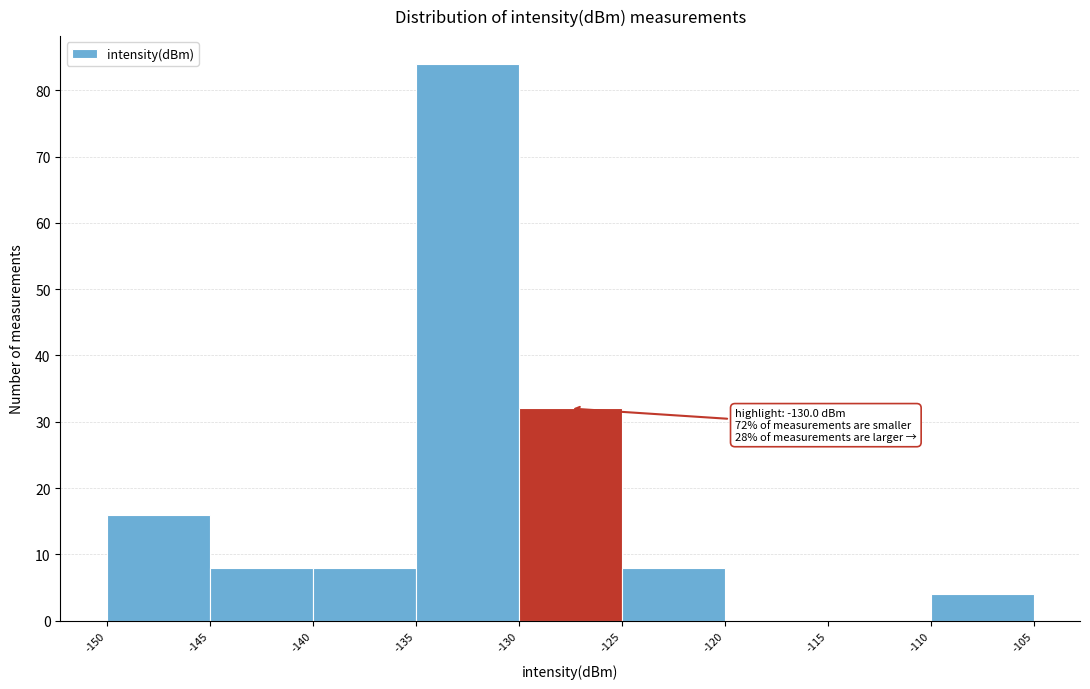

Which range on the x-axis has the tallest bar?

-135 to -130